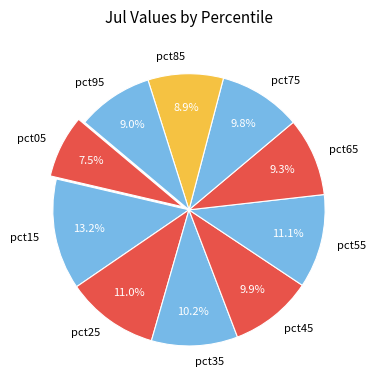

Which category has the smallest portion of the pie?

pct05